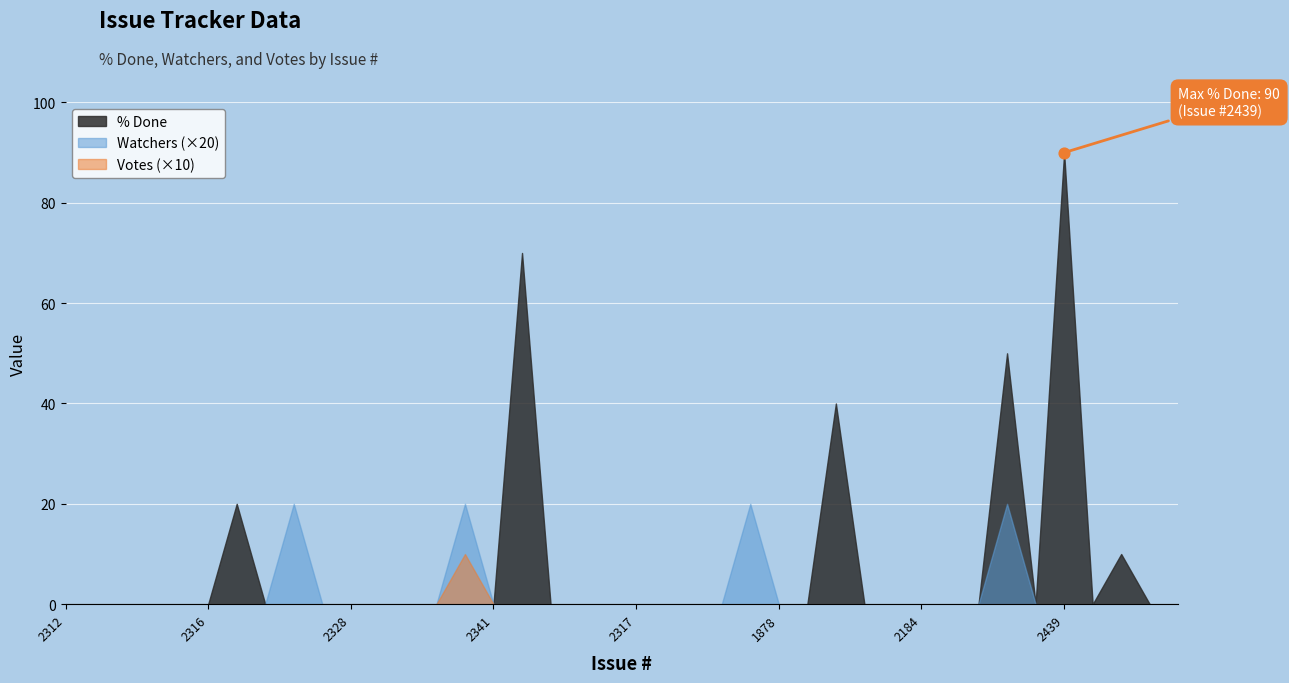

Which series has the largest total across all categories?

% Done